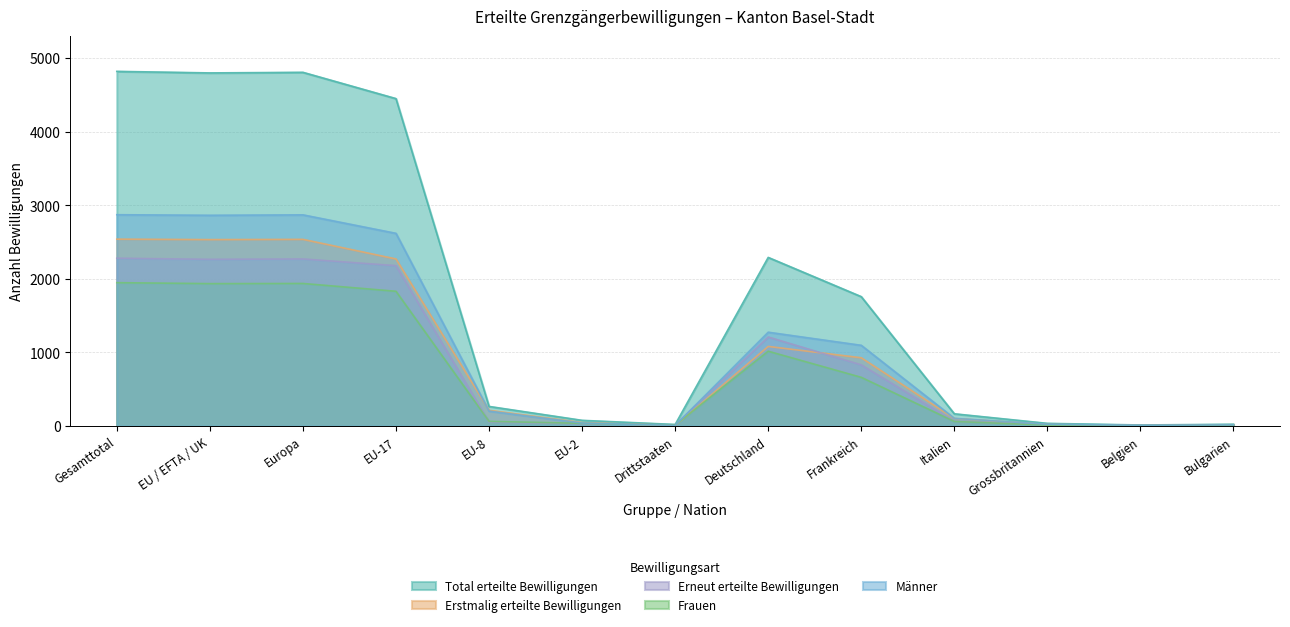

Where is Frauen nearest to the value 975?

Deutschland